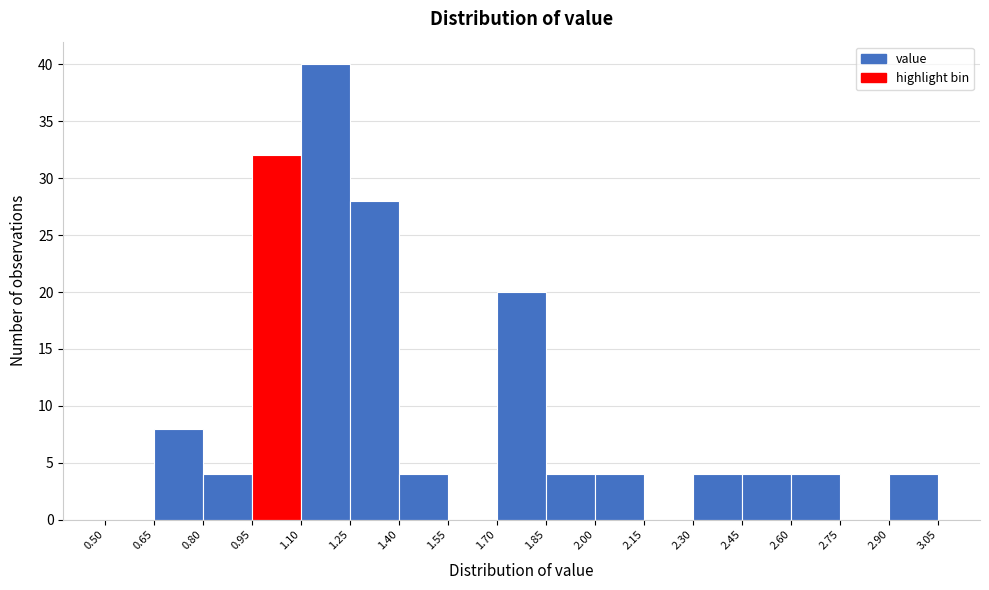

Which range on the x-axis has the tallest bar?

1.10 to 1.25